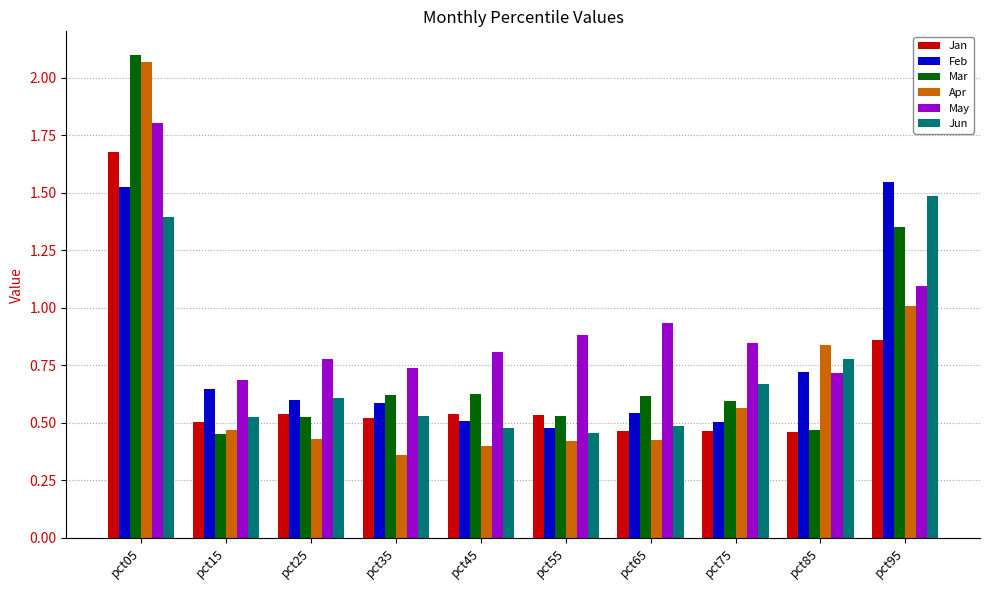

At which category is the sum across all series the highest?

pct05